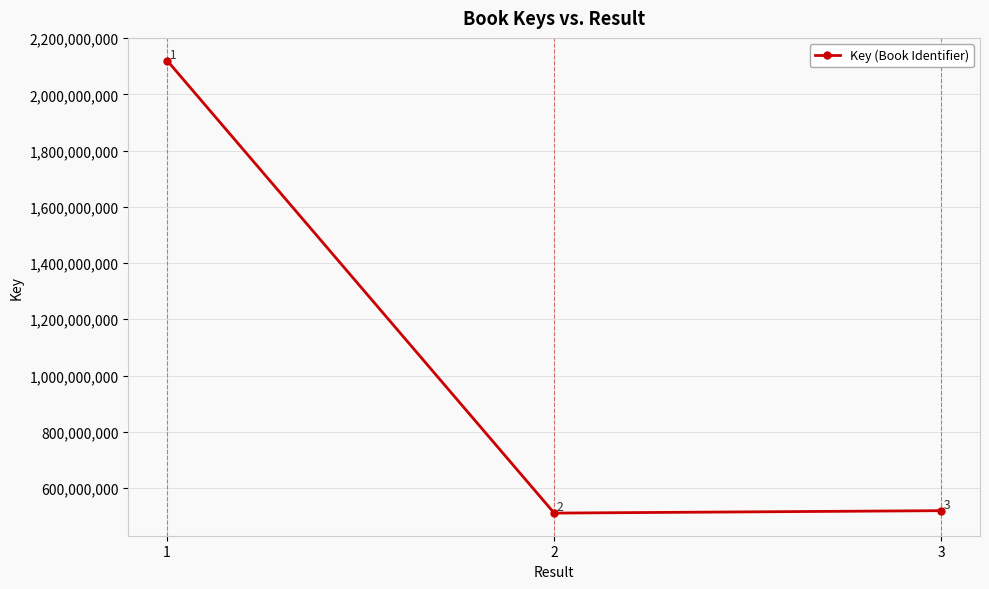

Reading left to right, what are all the values shown in this chart?

2120384791	510651453	519301989